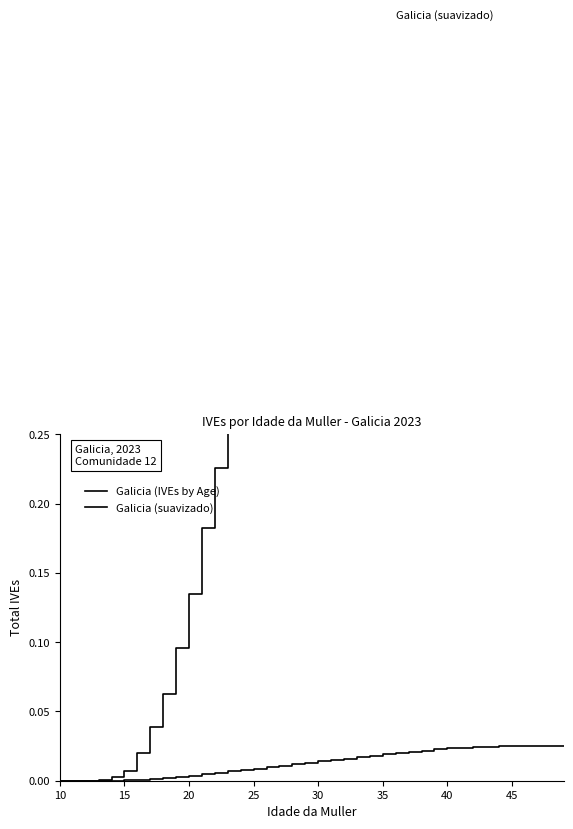

How many distinct data groups are displayed?

2